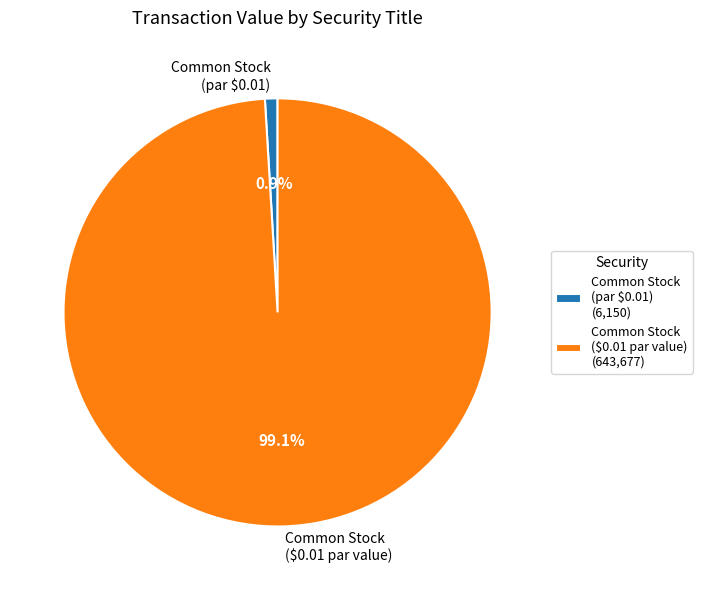

Does any single category account for the majority?

Yes